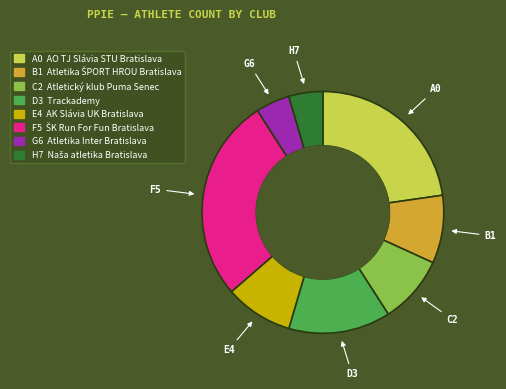

Is there a majority slice in this chart?

No